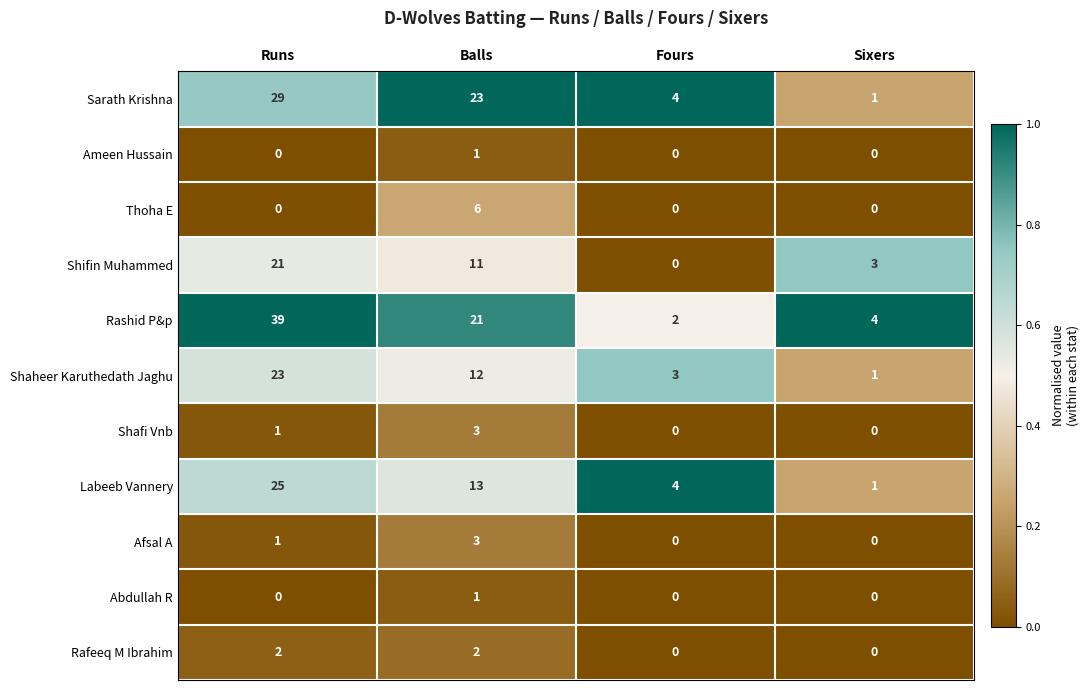

At which label does Shifin Muhammed first exceed 11?

Runs